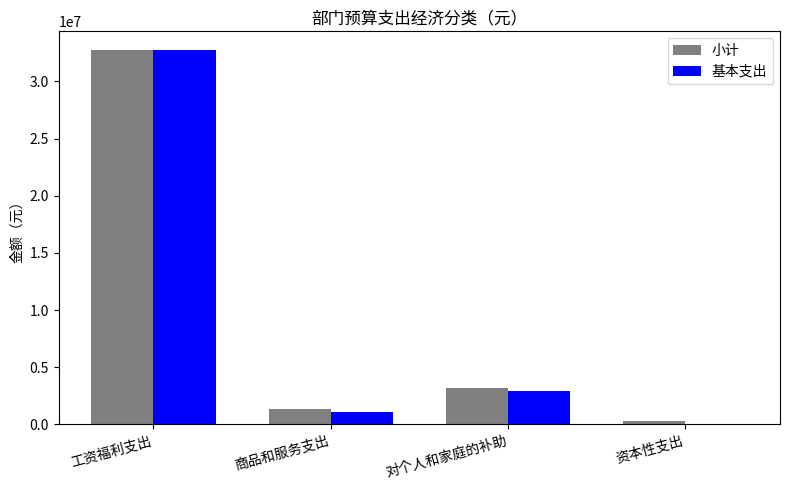

Does the chart contain stacked bars?

No